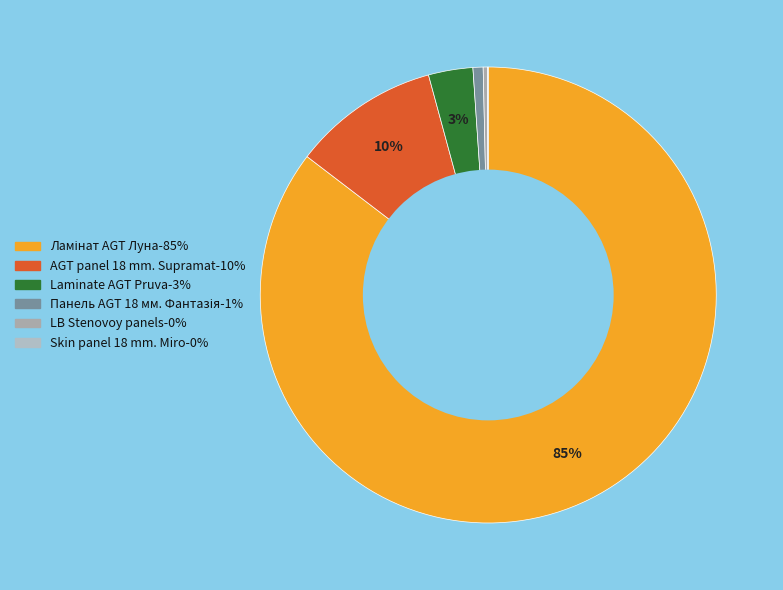

Which slice is the smallest?

Skin panel 18 mm. Miro